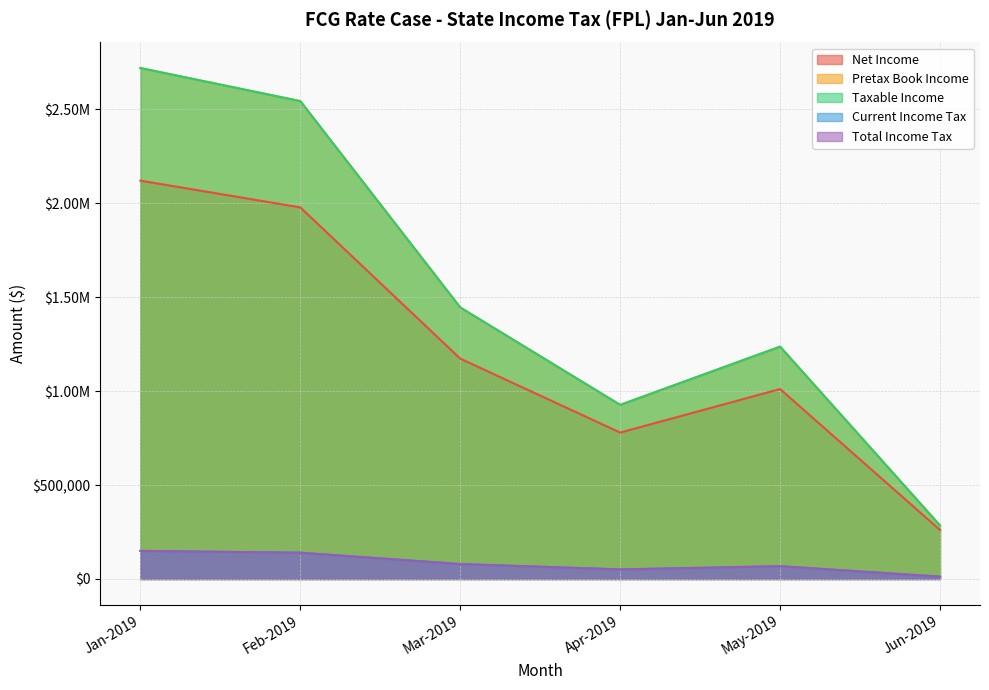

Reading left to right, extract all data points from this chart.

Net Income: 2120641.3	1978268.6	1173190.1	779459.6	1011113.6	260716.5
Pretax Book Income: 2720130.3	2543987.6	1445608.1	926891.6	1236911.6	284771.5
Taxable Income: 2720130.3	2543987.6	1445608.1	926891.6	1236911.6	284771.5
Current Income Tax: 149607.2	139919.3	79508.4	50979.0	68030.1	12530.0
Total Income Tax: 149607.2	139919.3	79508.4	50979.0	68030.1	12530.0